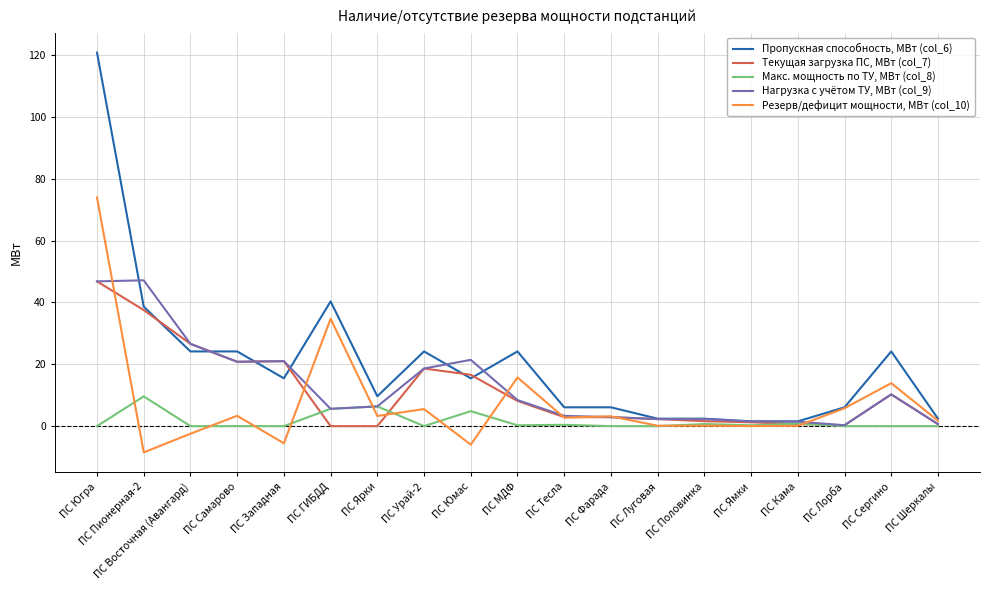

What position from the right is ПС ГИБДД?

14